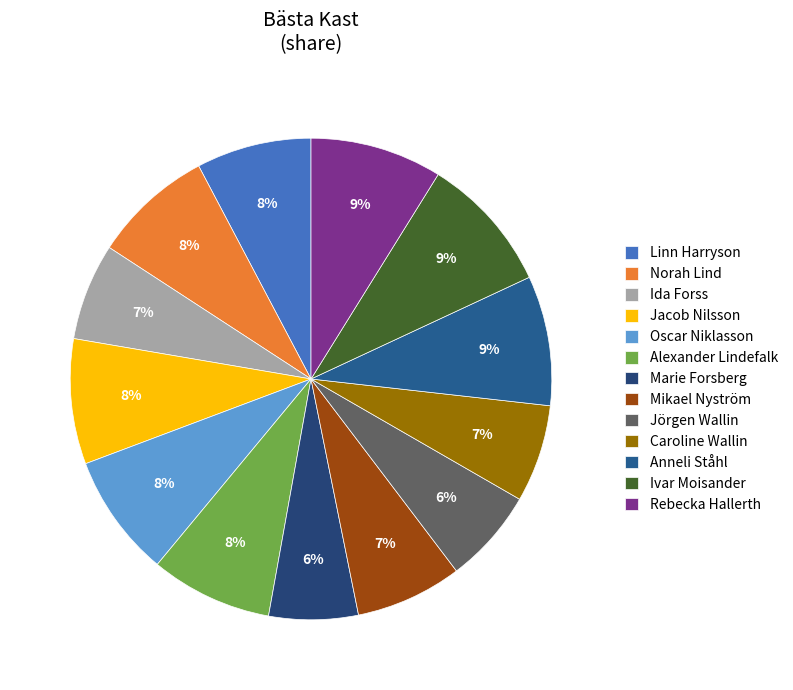

Is the sum of Marie Forsberg and Ivar Moisander greater than half?

No